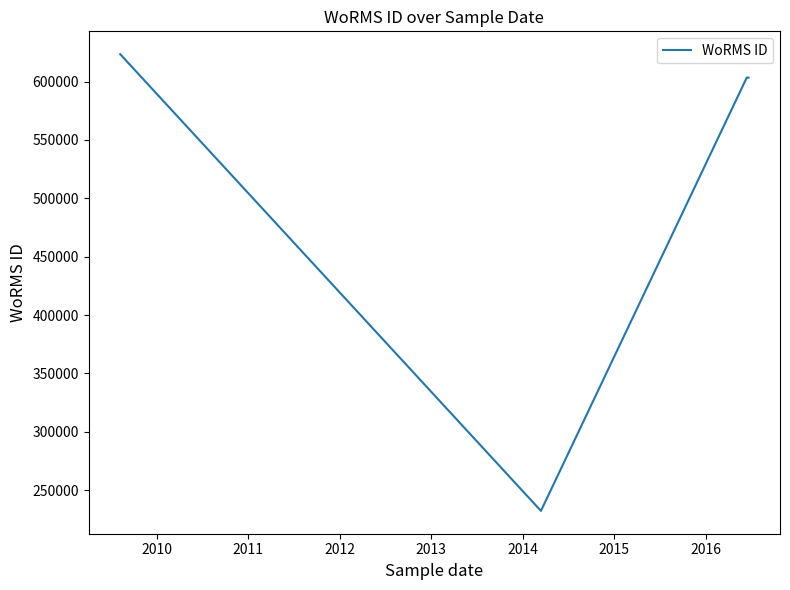

What is the smallest value displayed?

232248